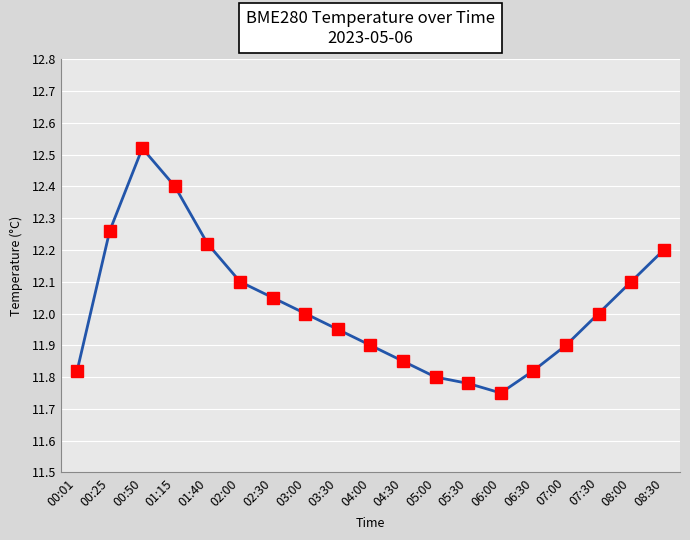

What is the ratio of the value at 04:00 to the value at 05:30?

1.0